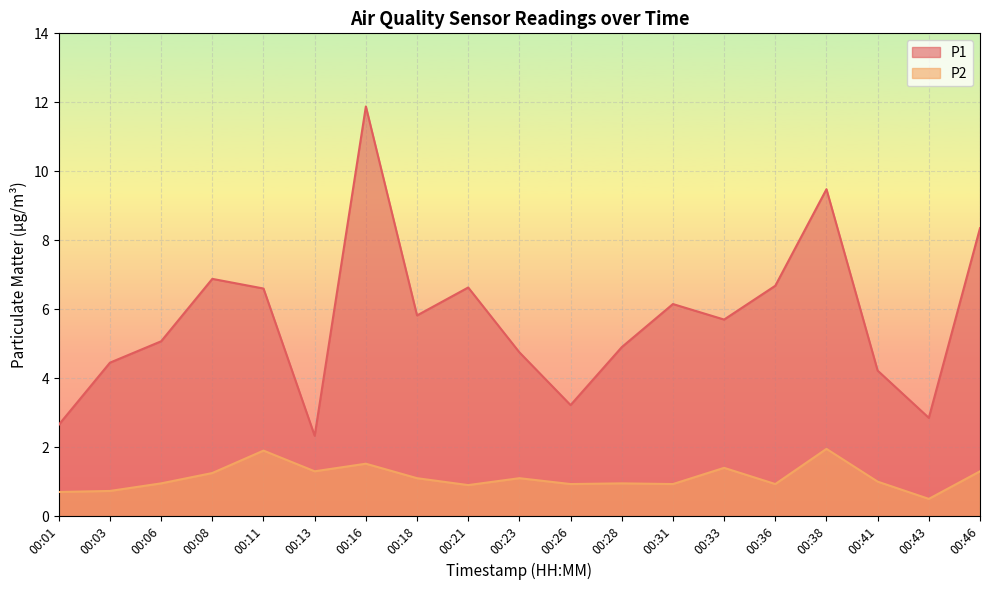

Reading left to right, what are all the values shown in this chart?

P1: 00:01=2.6	00:03=4.5	00:06=5.1	00:08=6.9	00:11=6.6	00:13=2.3	00:16=11.9	00:18=5.8	00:21=6.6	00:23=4.8	00:26=3.2	00:28=4.9	00:31=6.2	00:33=5.7	00:36=6.7	00:38=9.5	00:41=4.2	00:43=2.9	00:46=8.3
P2: 00:01=0.7	00:03=0.7	00:06=0.9	00:08=1.2	00:11=1.9	00:13=1.3	00:16=1.5	00:18=1.1	00:21=0.9	00:23=1.1	00:26=0.9	00:28=0.9	00:31=0.9	00:33=1.4	00:36=0.9	00:38=1.9	00:41=1.0	00:43=0.5	00:46=1.3